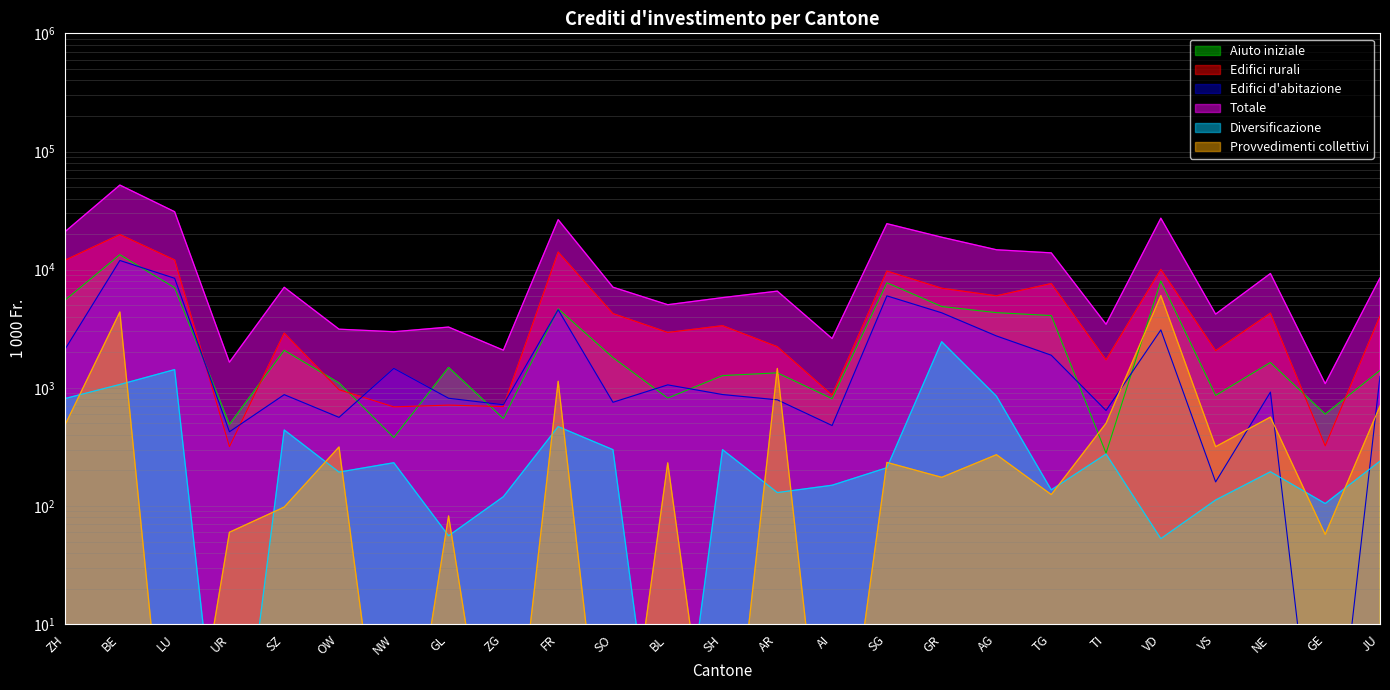

Is the value of Totale at ZH greater than the value of Diversificazione at ZH?

Yes